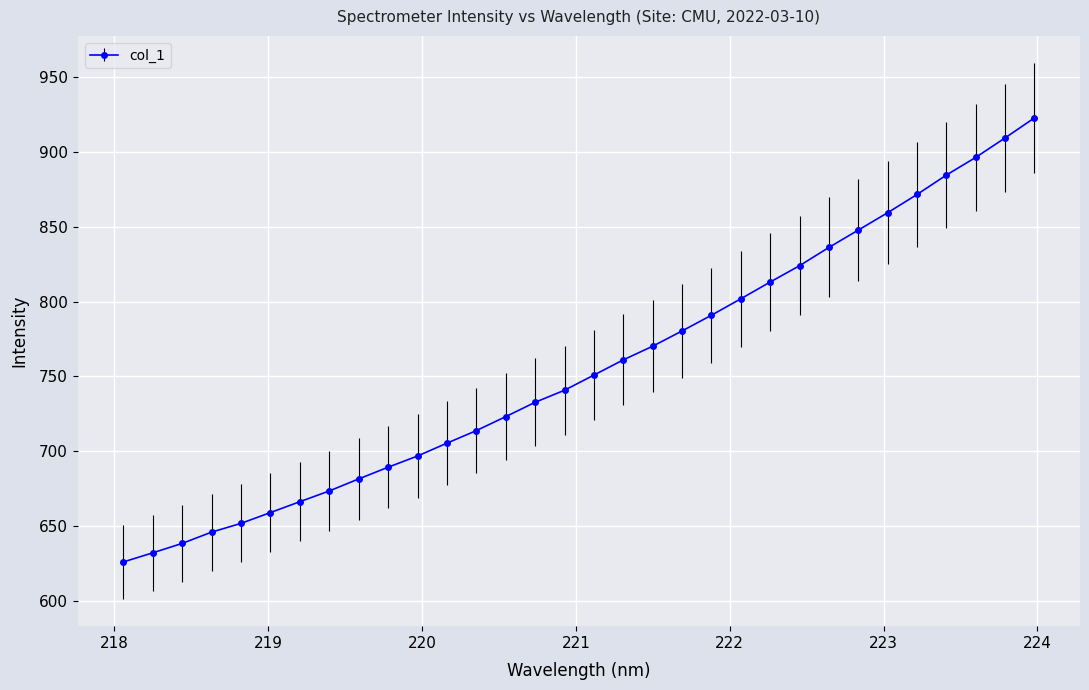

What is the smallest value displayed?

625.8